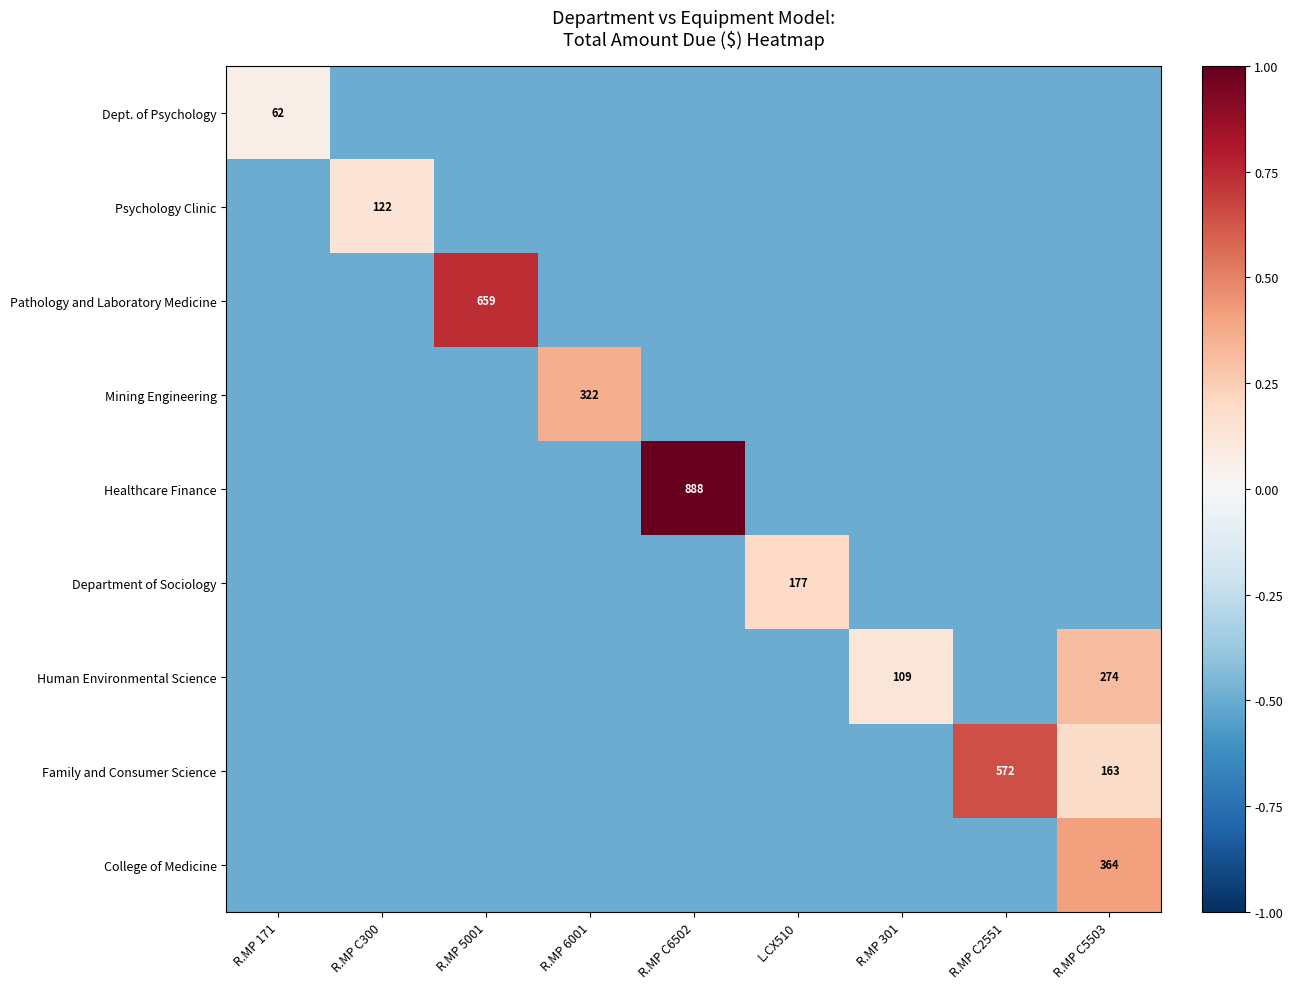

The Healthcare Finance series shows 301.4 at R.MP C6502. True or false?

False